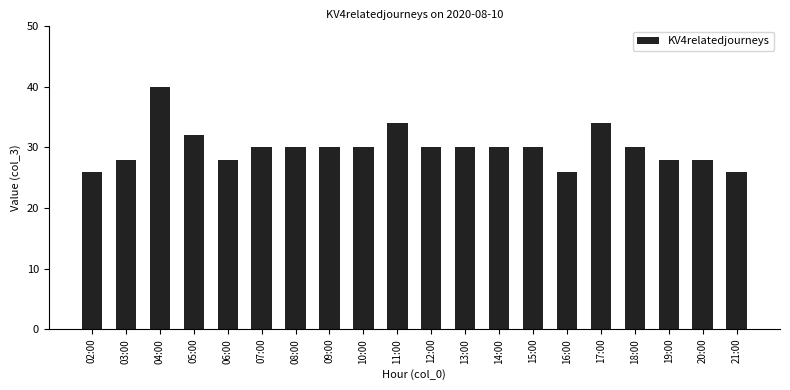

What is the difference between the maximum and second lowest values?

14